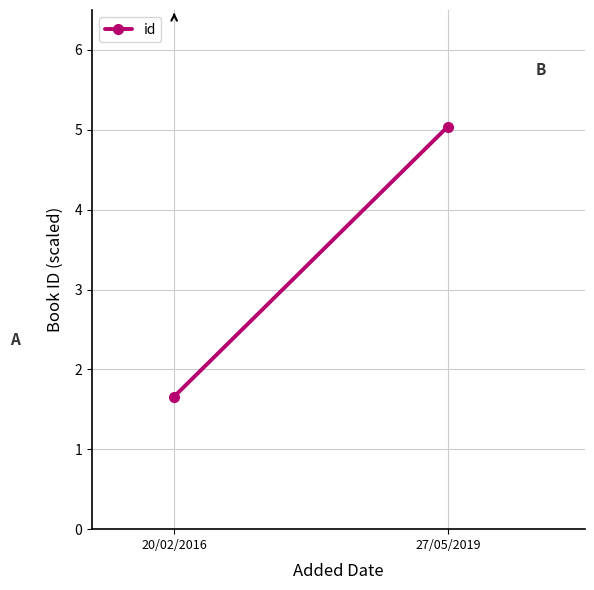

What is the label of the 2nd point from the right?

20/02/2016